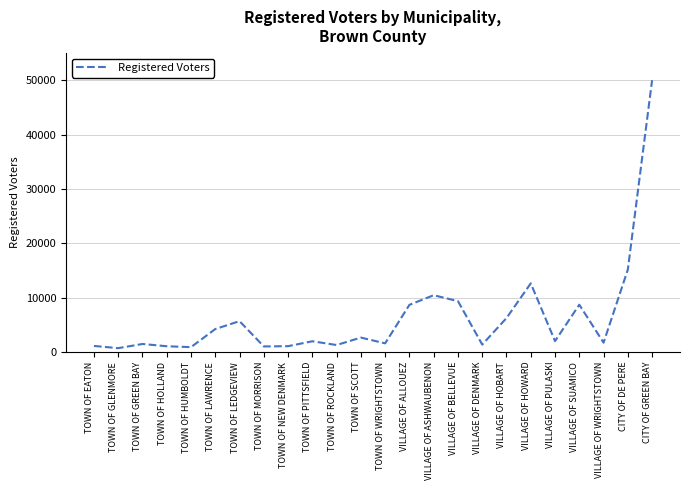

What is the change in value from TOWN OF ROCKLAND to VILLAGE OF SUAMICO?

+7417